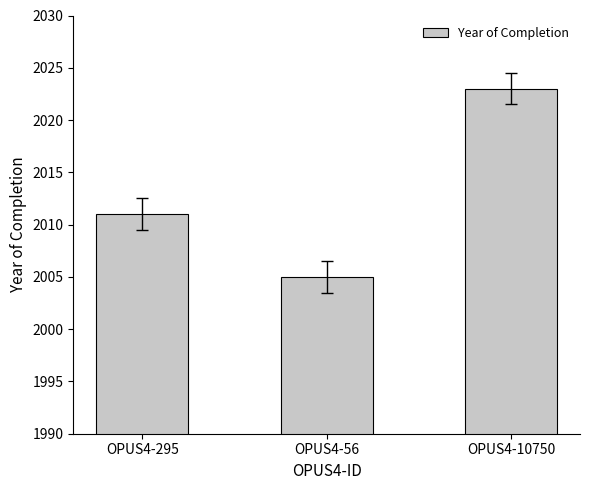

What is the label of the 1st bar from the right?

OPUS4-10750